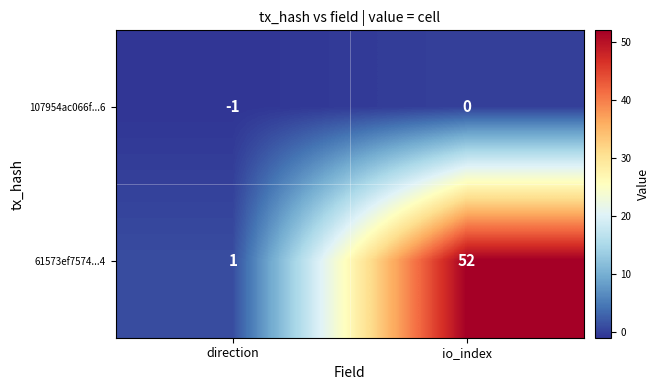

At which category is the sum across all series the highest?

io_index